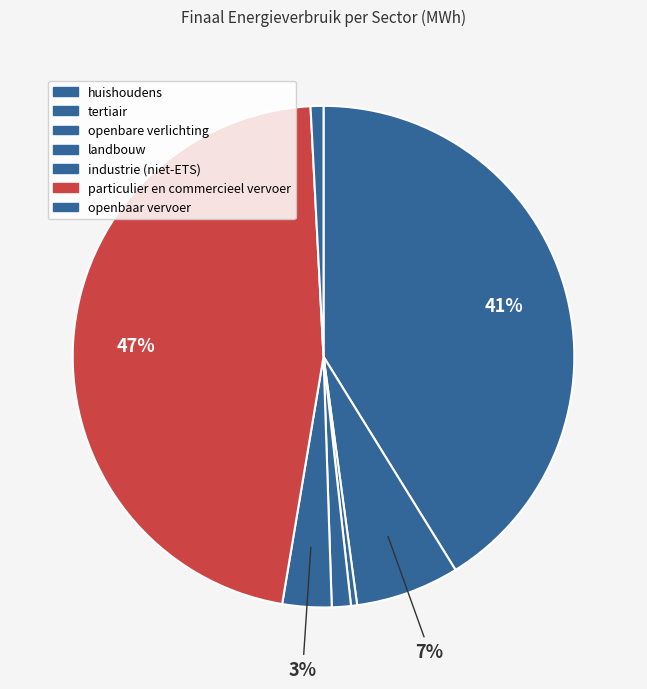

To the nearest percent, what is the difference between the particulier en commercieel vervoer and industrie (niet-ETS) slice percentages?

43%